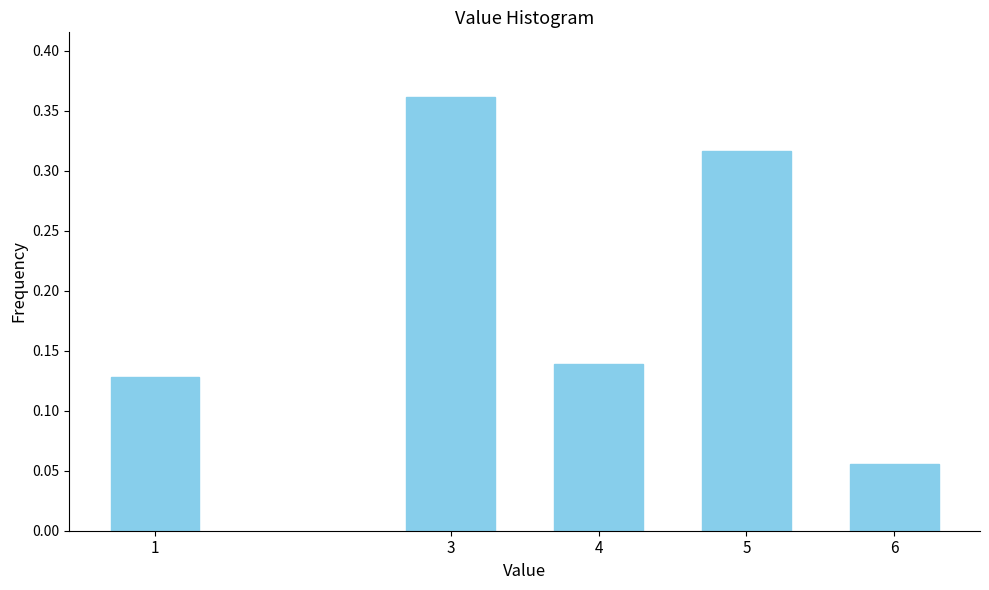

Where is the data nearest to the value 0?

6